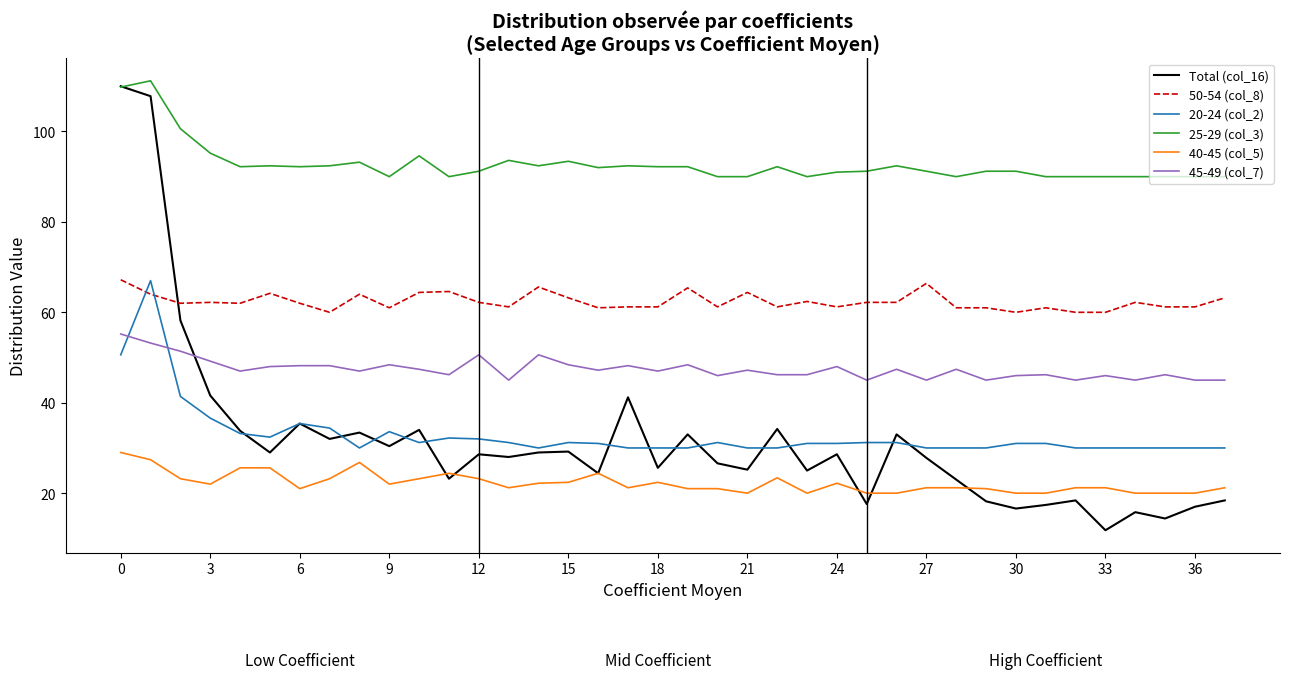

What is the greatest value displayed?

111.2